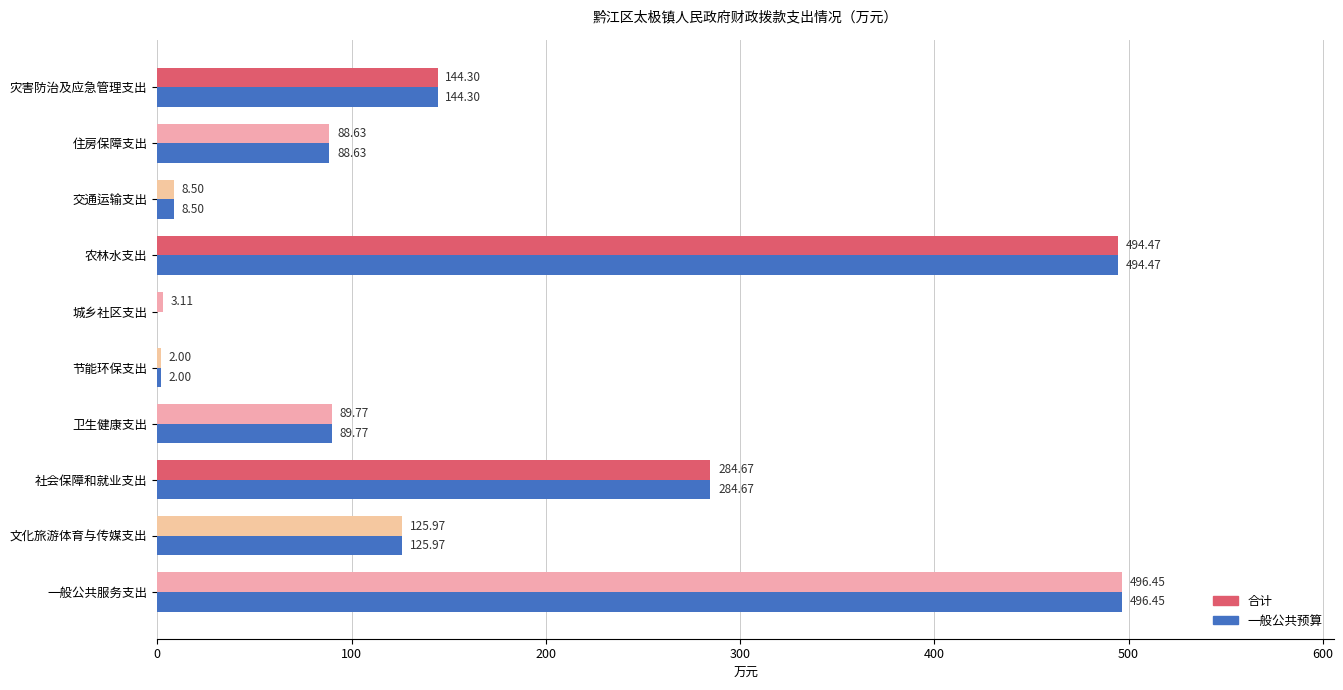

What are all the series names shown in the legend?

合计, 一般公共预算